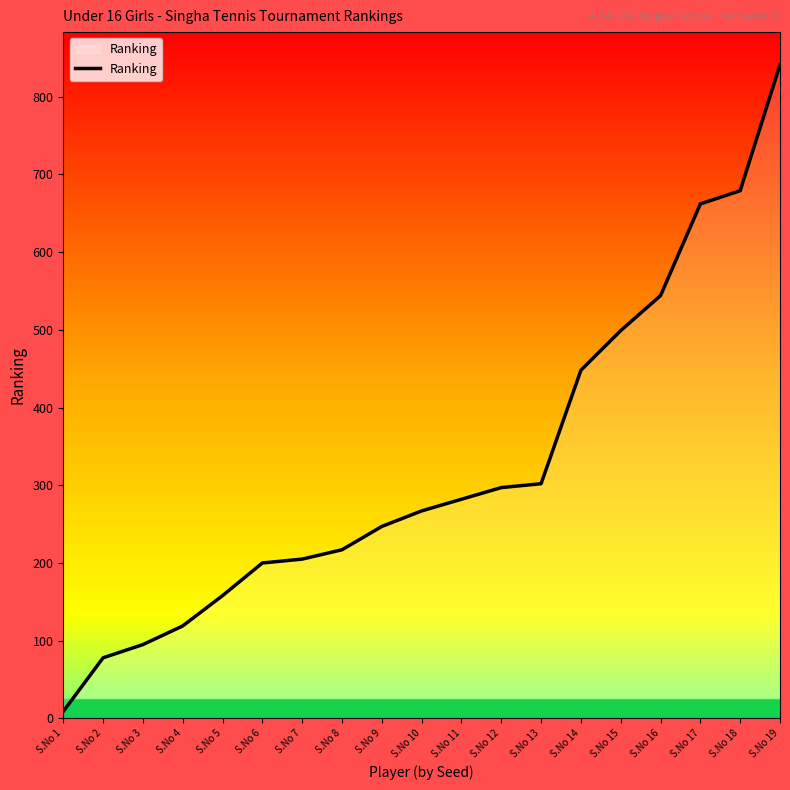

Reading left to right, transcribe all the data shown in this chart.

9	78	95	119	158	200	205	217	247	267	282	297	302	448	499	544	662	679	841